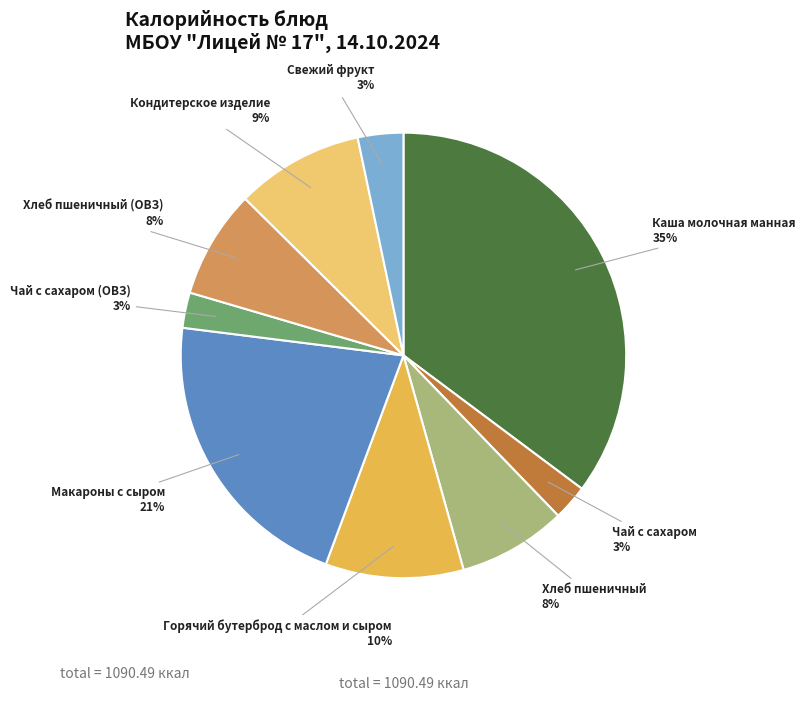

Approximately how many times larger is the value at Хлеб пшеничный (ОВЗ) compared to Каша молочная манная?

0.2